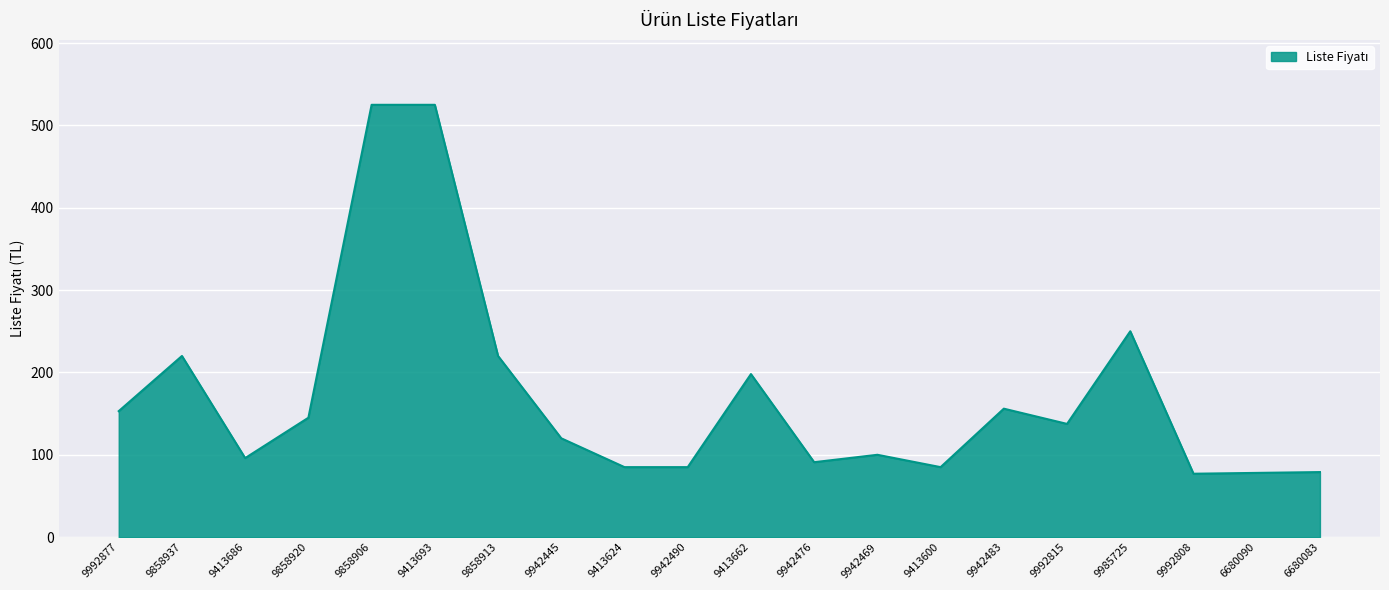

What is the maximum value shown in the chart?

525.0